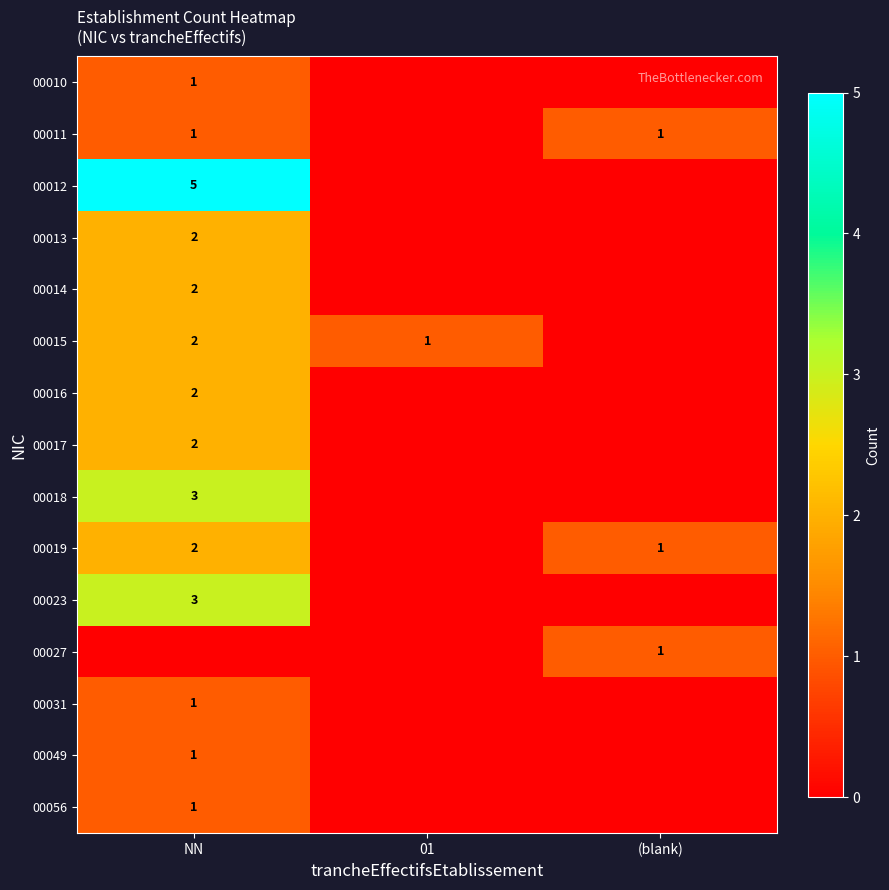

At how many categories does at least one series exceed 4?

1